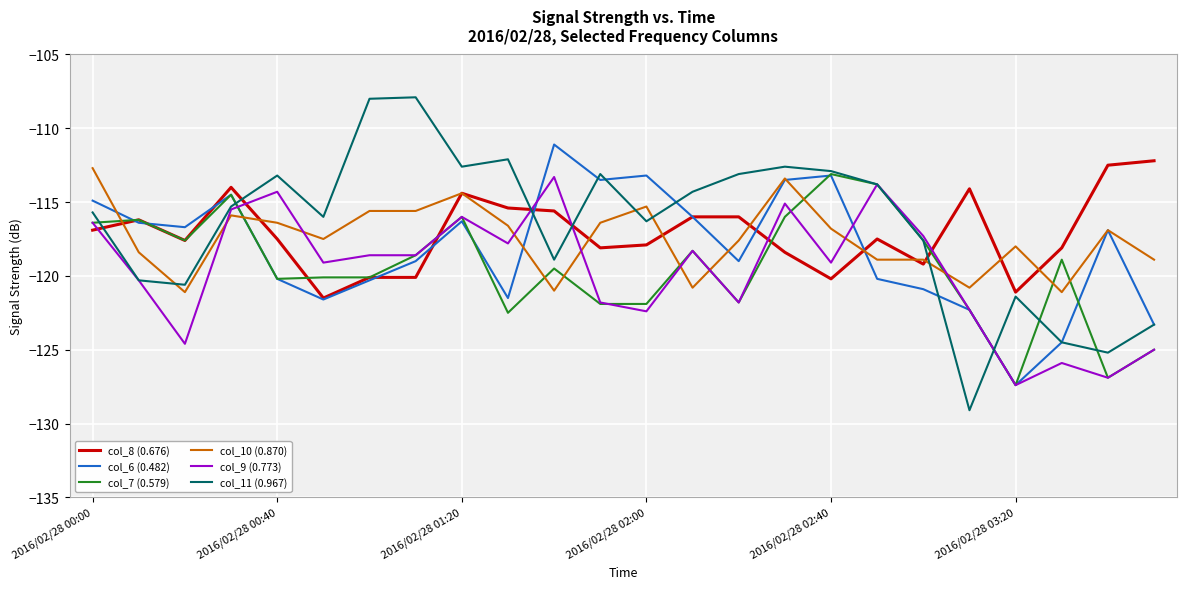

What is the sum of all col_6 (0.482) values?

-2836.4